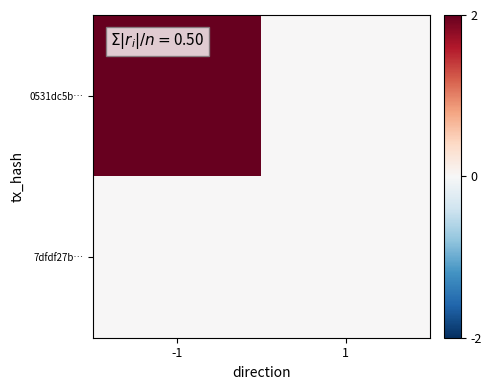

How many series are shown in this chart?

2